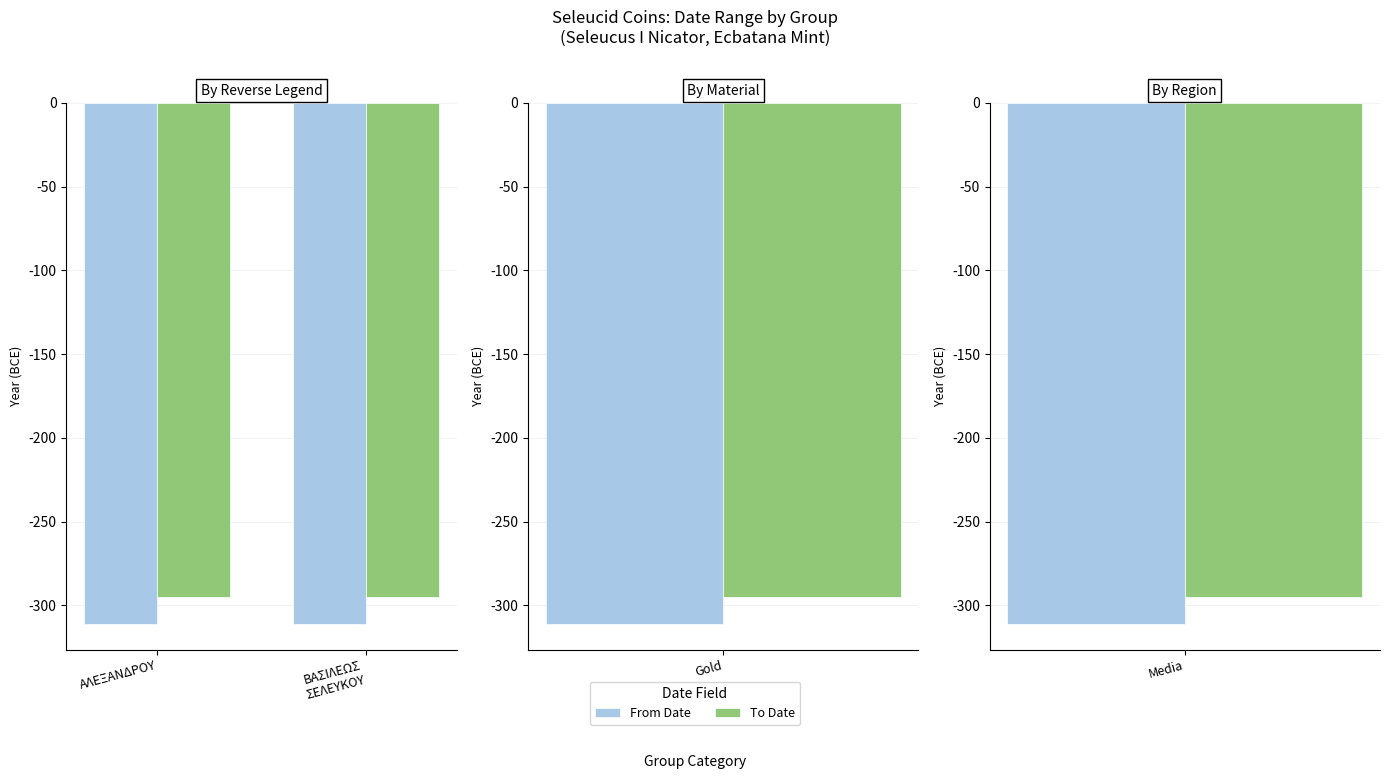

What position from the right is BAΣΙΛΕΩΣ
ΣΕΛΕΥΚΟΥ?

1